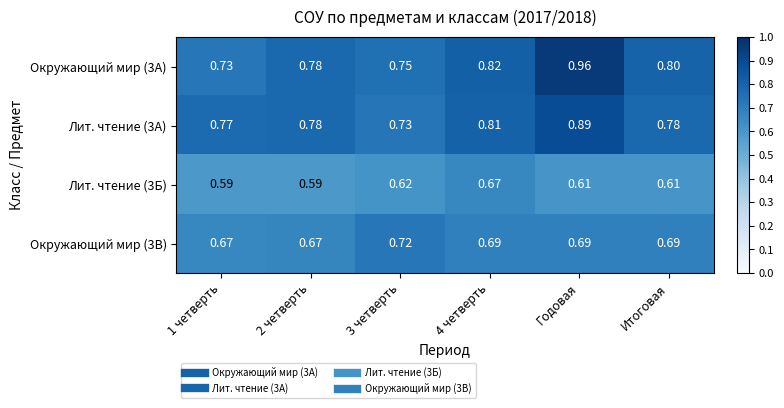

Is the value of Окружающий мир (3А) at Итоговая greater than the value of Лит. чтение (3А) at 3 четверть?

Yes